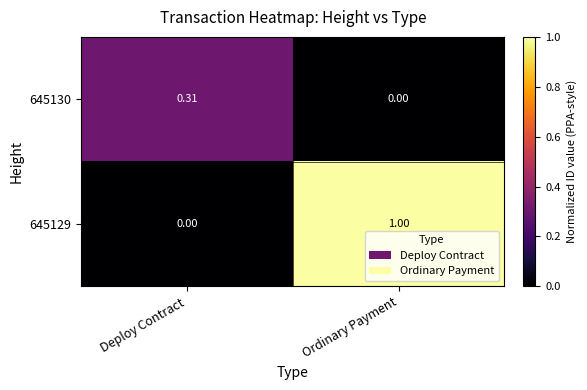

Which category has the lowest value in the 645129 series?

Deploy Contract